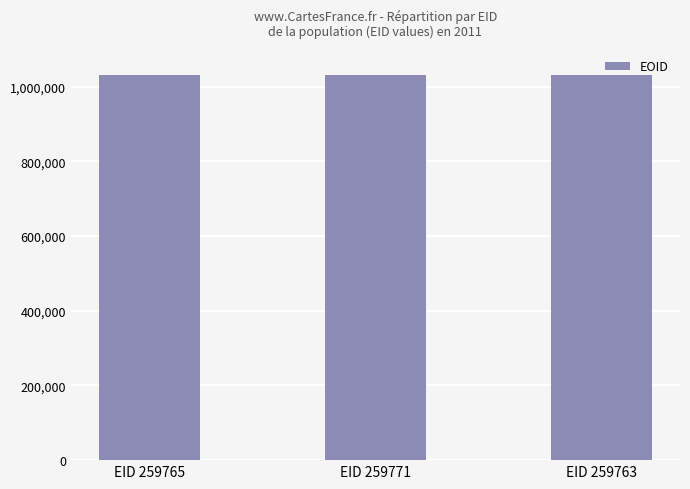

What is the label of the 2nd bar from the right?

EID 259771